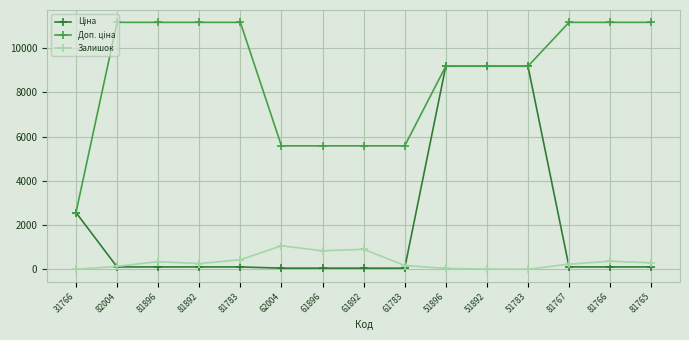

The value of Залишок at 61896 is 1335.0. True or false?

False